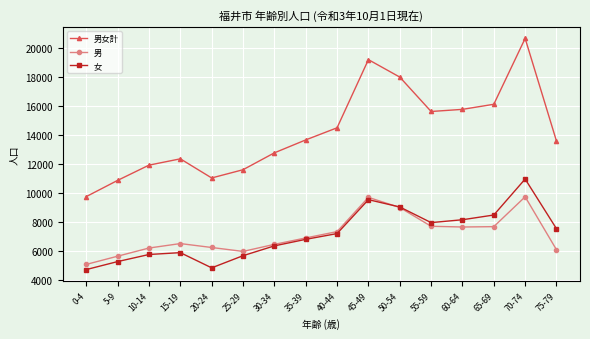

Count the number of data series in this chart.

3